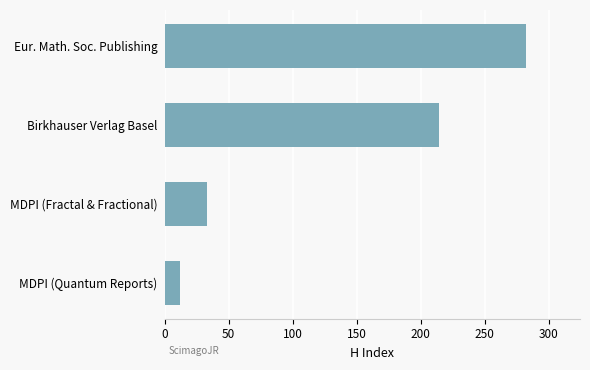

Reading top to bottom, extract all data points from this chart.

282	214	33	12